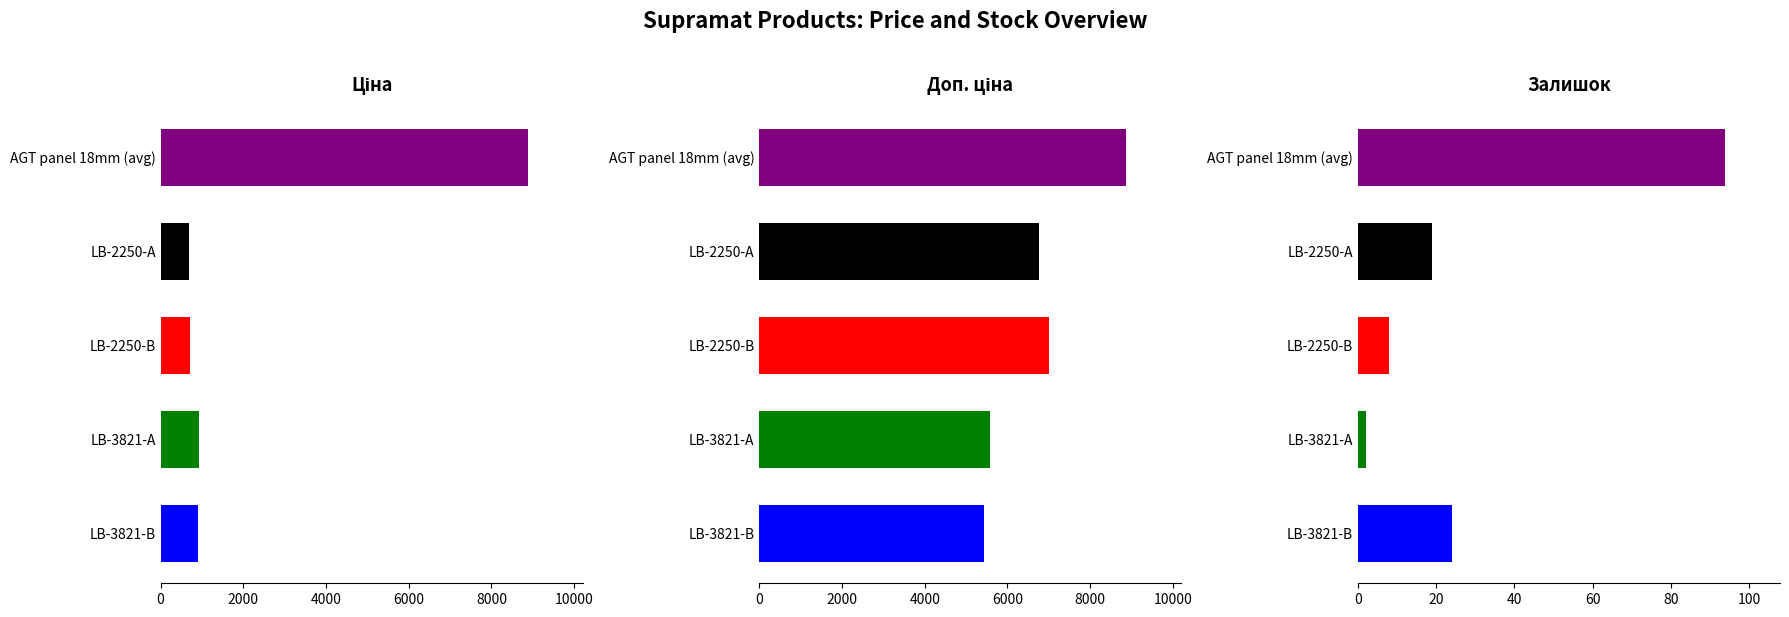

How many categories are shown in the chart?

5